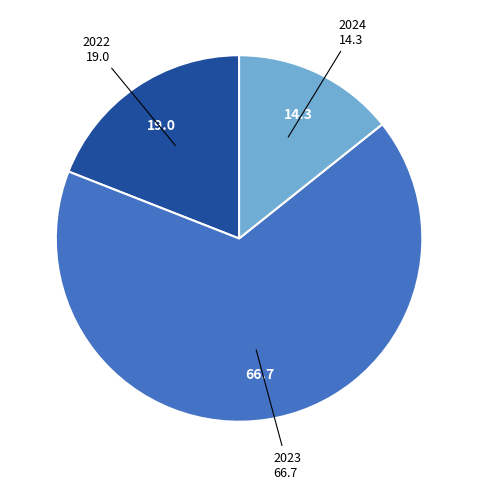

Which category has the smallest portion of the pie?

2024